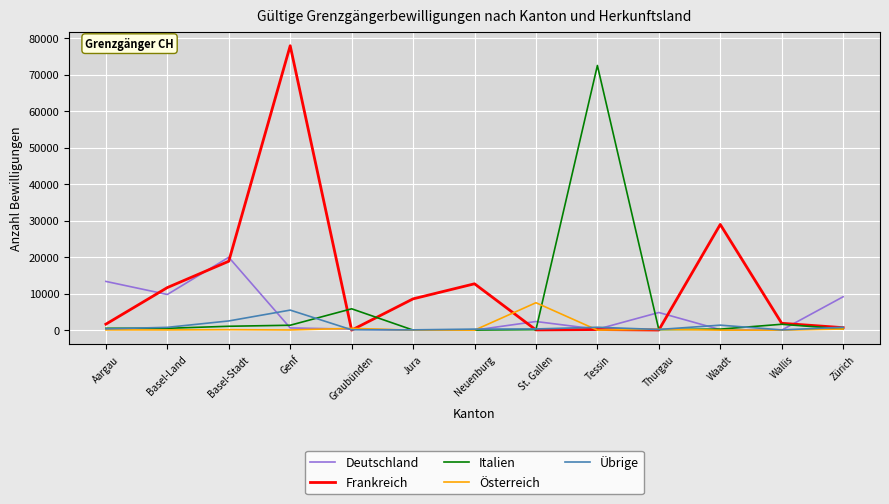

Is the value of Italien at Aargau greater than the value of Übrige at Genf?

No